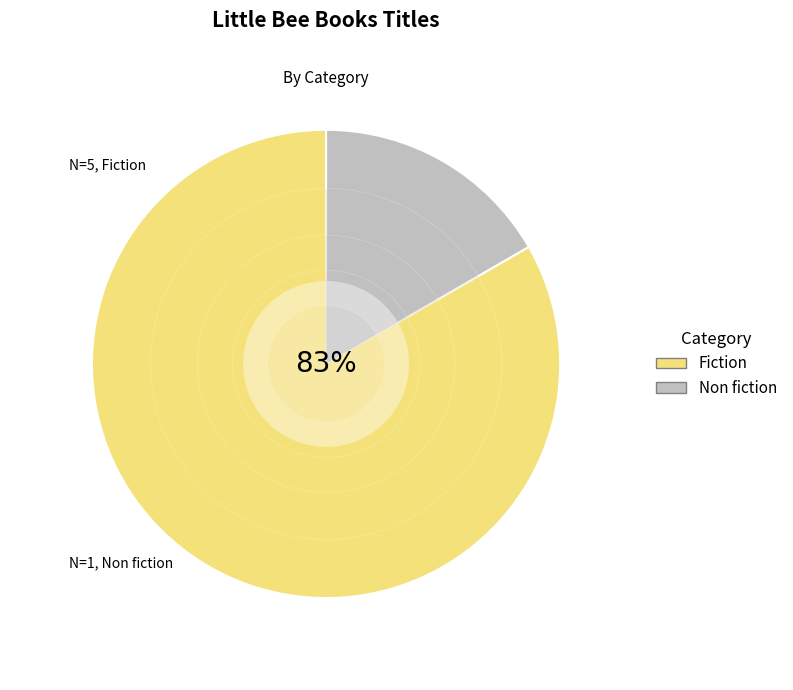

Is the sum of Fiction and Non fiction greater than half?

Yes